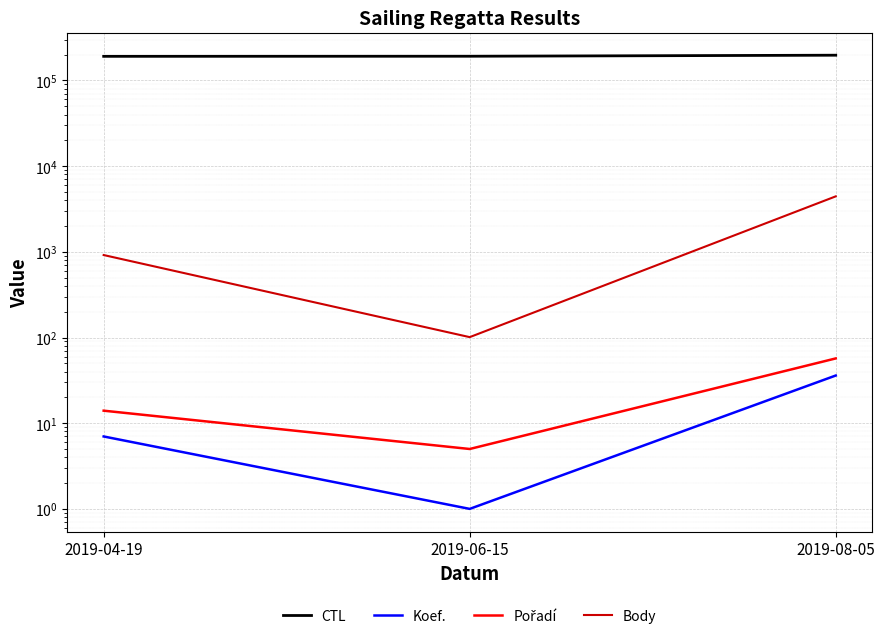

List the labels in order of Pořadí value, largest first.

2019-08-05, 2019-04-19, 2019-06-15